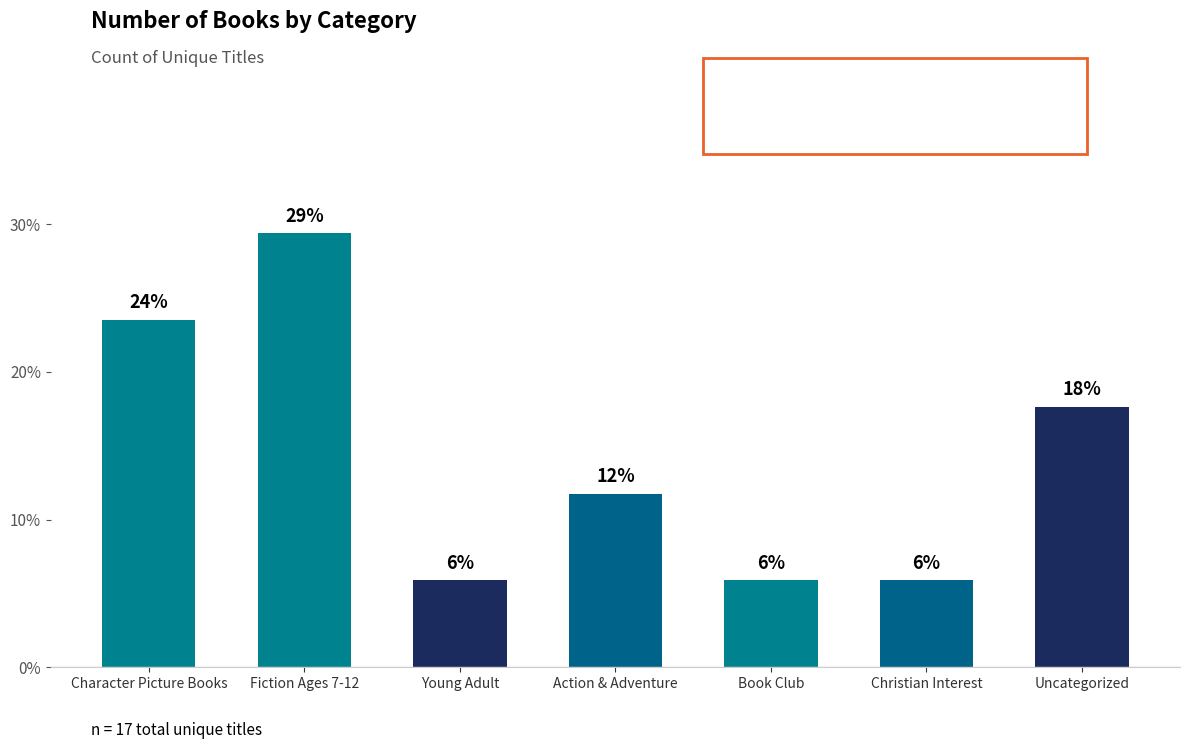

How many bars are there in total?

7